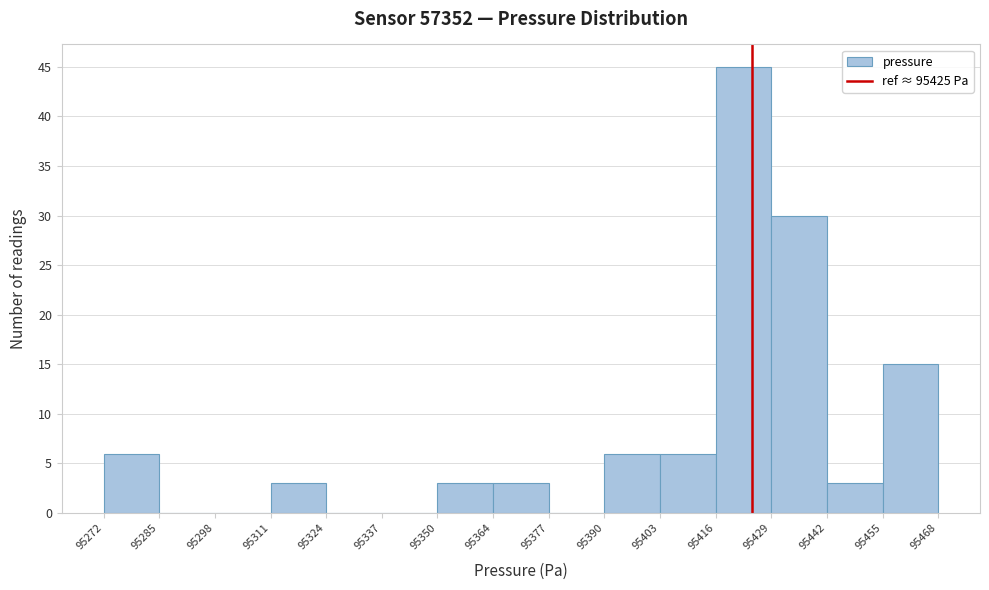

How tall is the bar that spans 95364 to 95377 on the x-axis? The values are not printed on the chart, so give them approximately, as read against the axis.

3